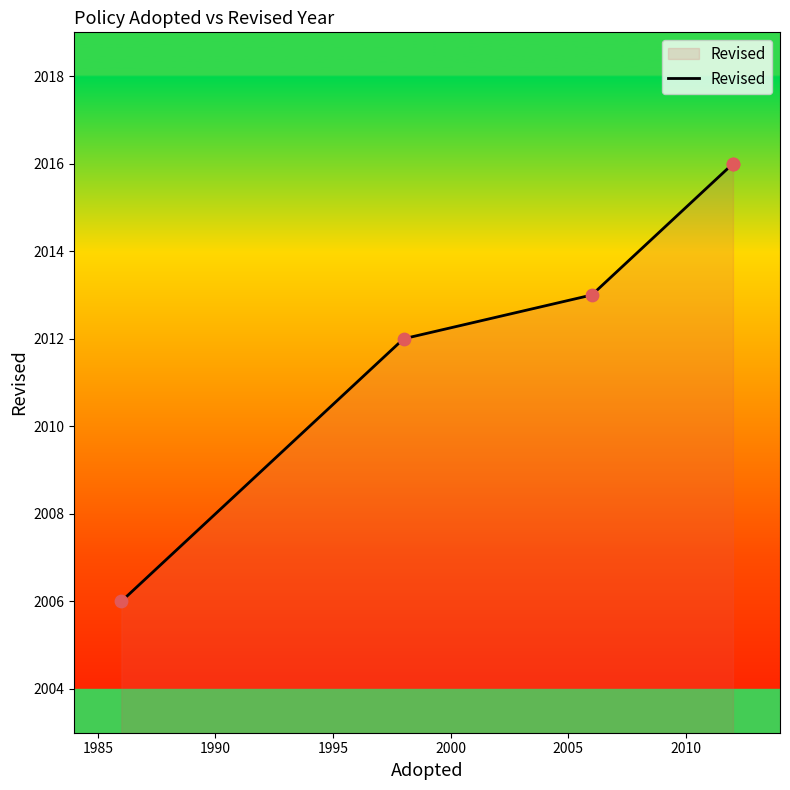

Between 1985 and 1990, which is larger?

1990